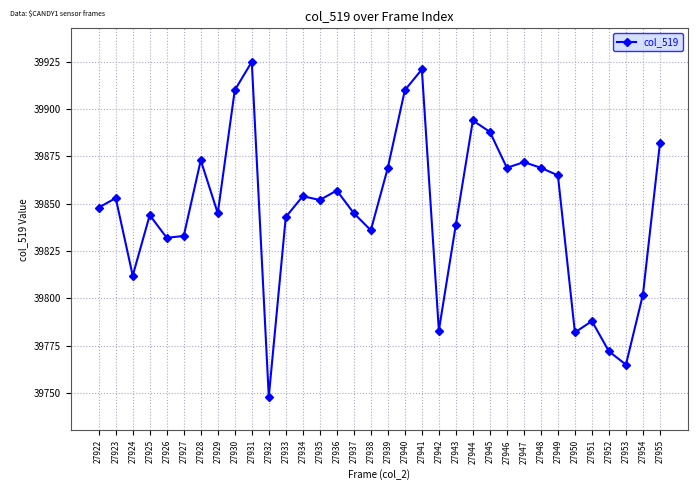

Reading right to left, extract all data points from this chart.

27955=39882	27954=39802	27953=39765	27952=39772	27951=39788	27950=39782	27949=39865	27948=39869	27947=39872	27946=39869	27945=39888	27944=39894	27943=39839	27942=39783	27941=39921	27940=39910	27939=39869	27938=39836	27937=39845	27936=39857	27935=39852	27934=39854	27933=39843	27932=39748	27931=39925	27930=39910	27929=39845	27928=39873	27927=39833	27926=39832	27925=39844	27924=39812	27923=39853	27922=39848